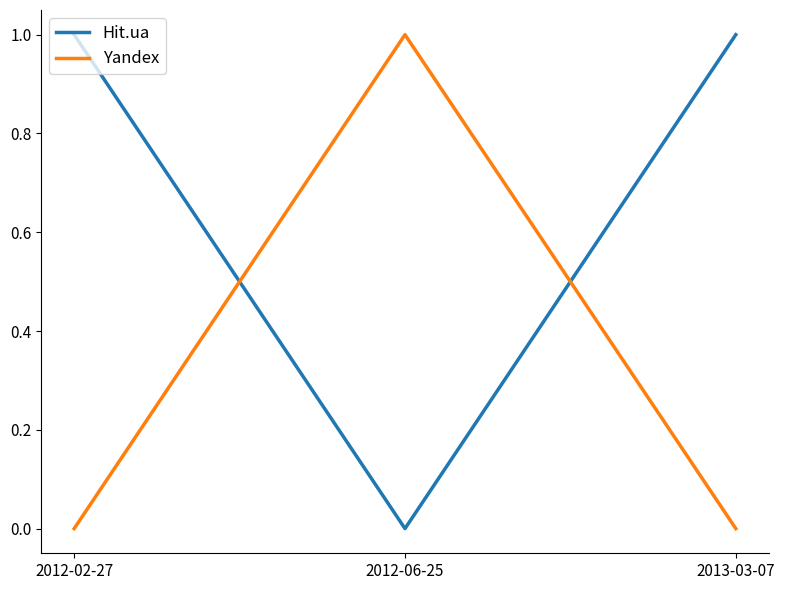

At how many categories does at least one series exceed 0?

3